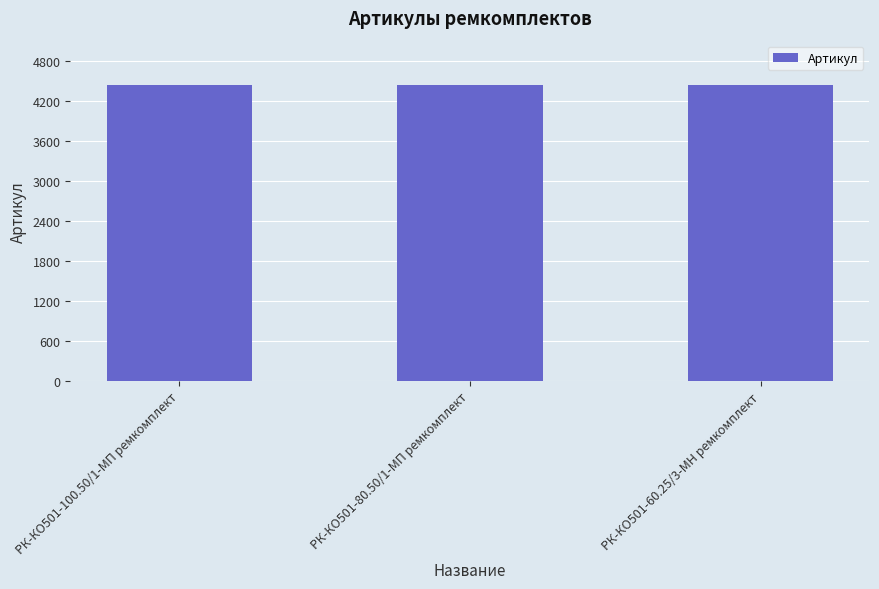

What is the ratio of the value at РК-КО501-80.50/1-МП ремкомплект to the value at РК-КО501-100.50/1-МП ремкомплект?

1.0